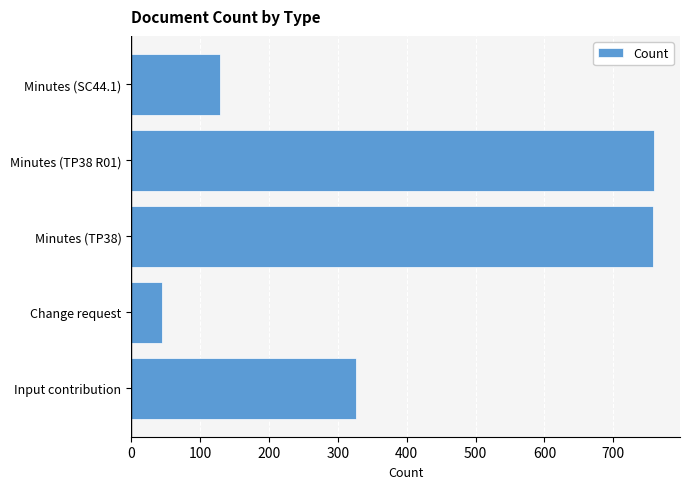

The value at Input contribution is 189. True or false?

False